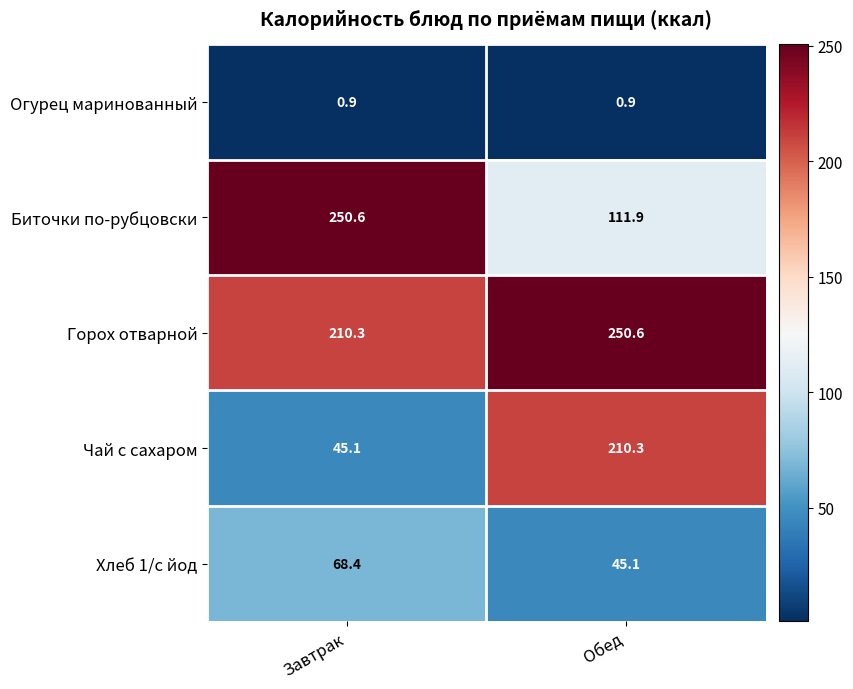

Read the Хлеб 1/с йод value at Завтрак.

68.4